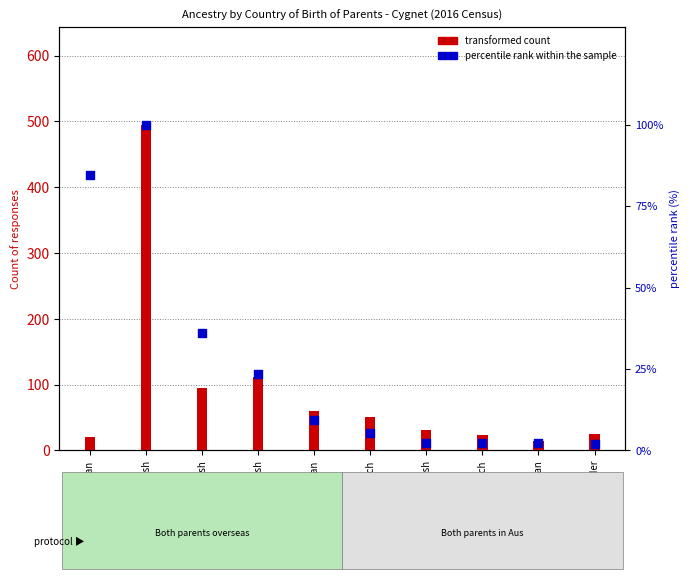

What are all the series names shown in the legend?

transformed count, percentile rank within the sample